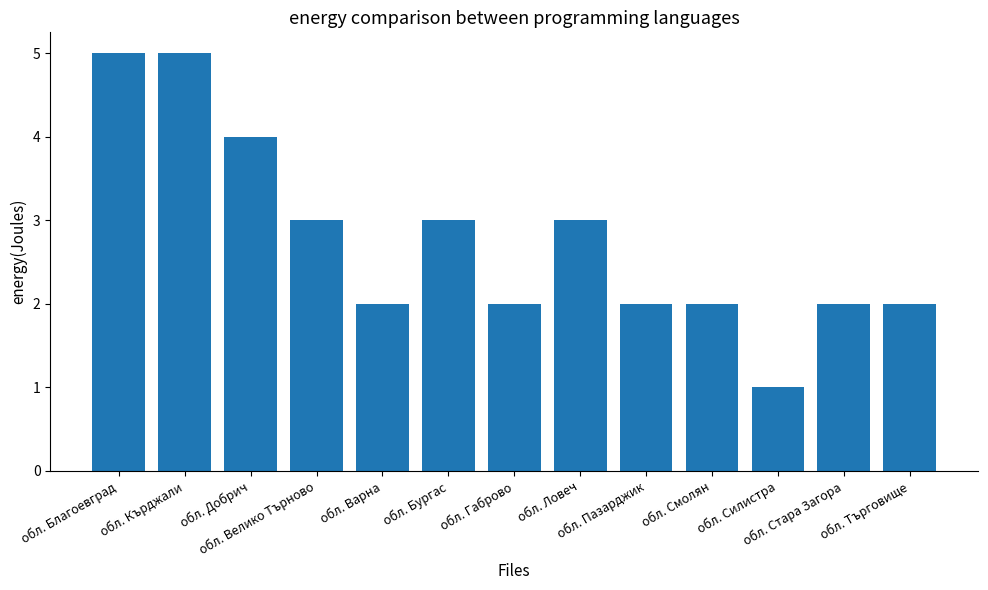

The chart shows a value of 1 at обл. Варна. True or false?

False